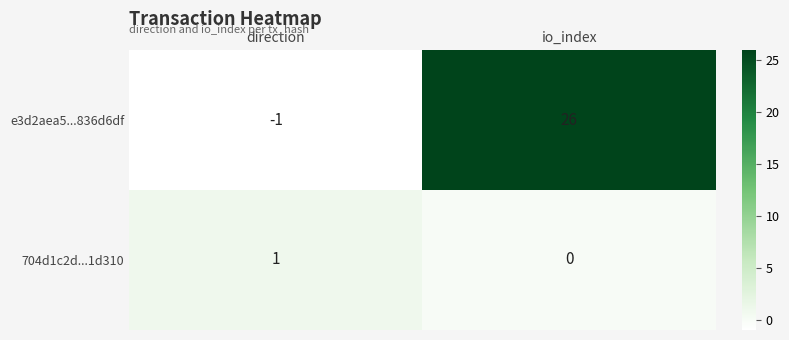

Reading left to right, extract all data points from this chart.

e3d2aea5...836d6df: direction=-1	io_index=26
704d1c2d...1d310: direction=1	io_index=0